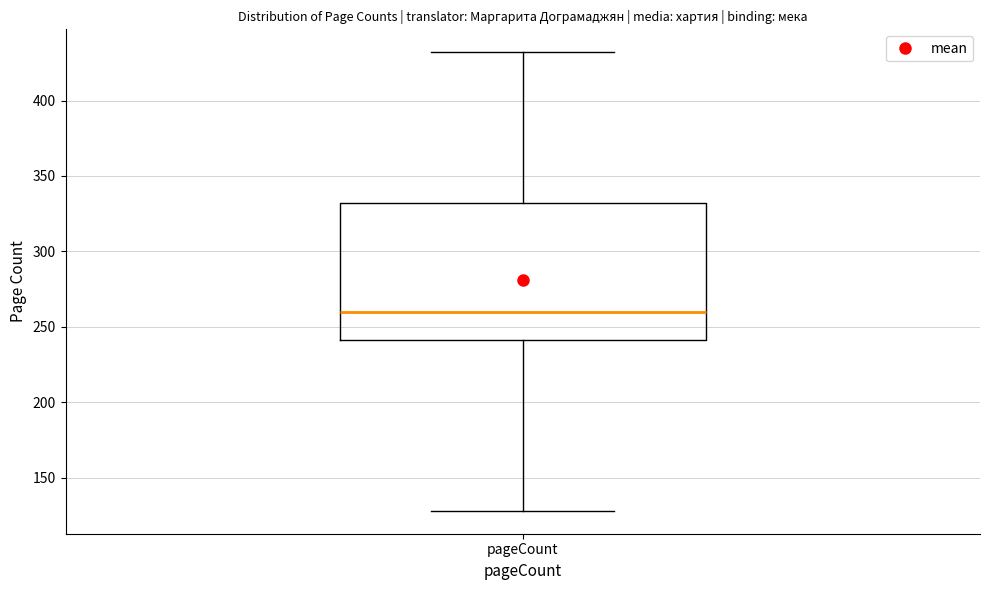

Transcribe this box plot: give where the median line is, the range the box spans, and where the two whiskers end, as read against the y-axis. The values are not printed on the chart, so give them approximately, as read against the axis.

median 260, box 240 to 330, whiskers 130 to 430